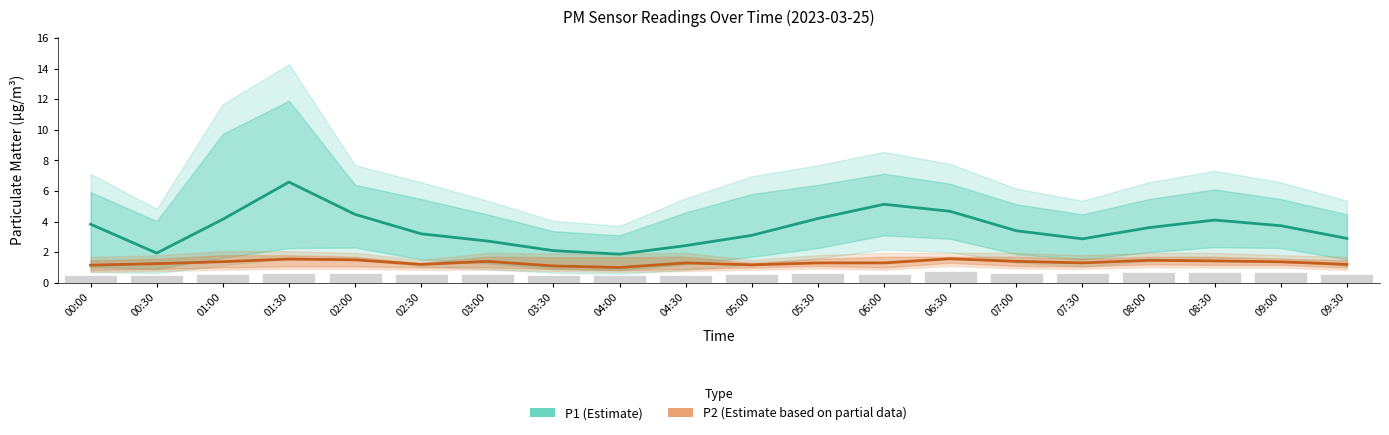

What is the minimum value shown in the chart?

1.0